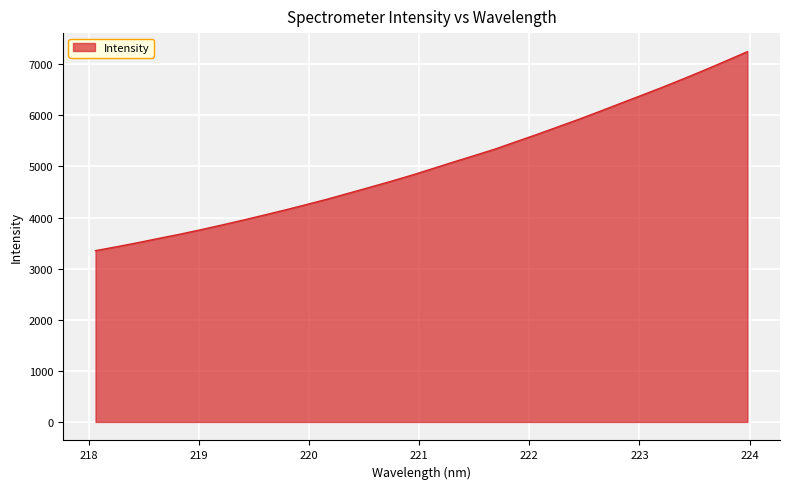

How many distinct data groups are displayed?

1